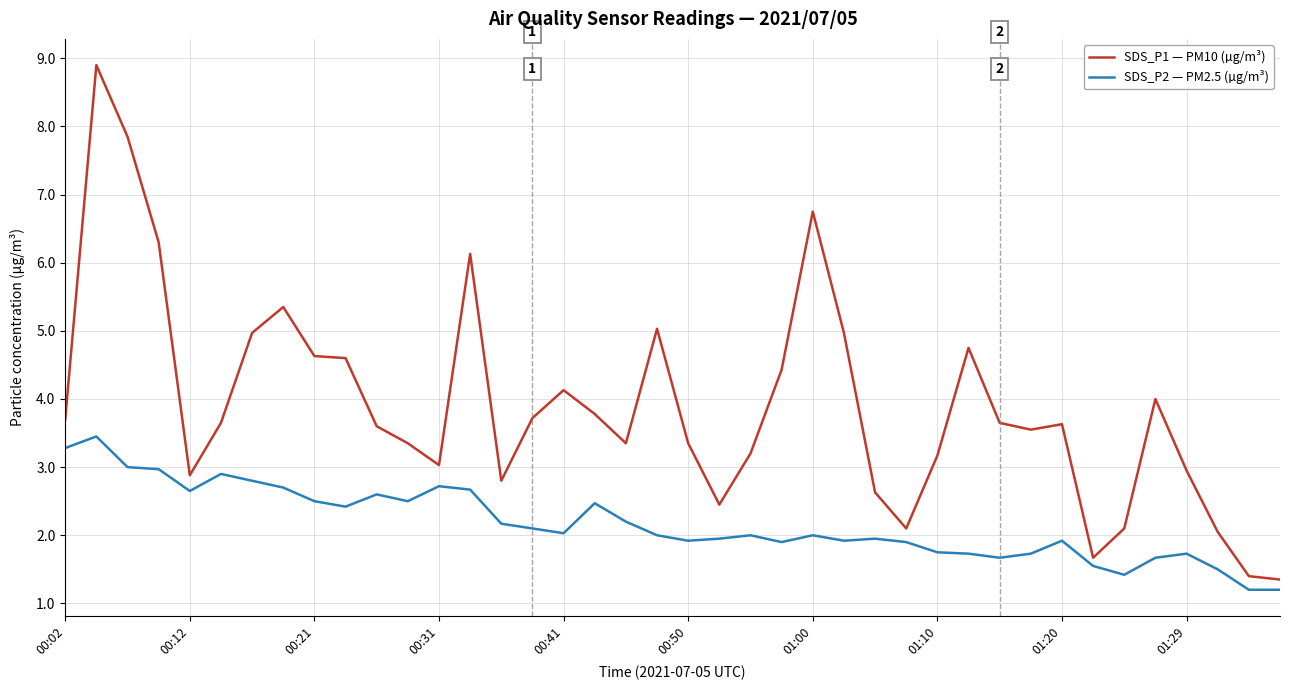

Rank the series by their maximum value, from highest to lowest.

SDS_P1 — PM10 (µg/m³), SDS_P2 — PM2.5 (µg/m³)